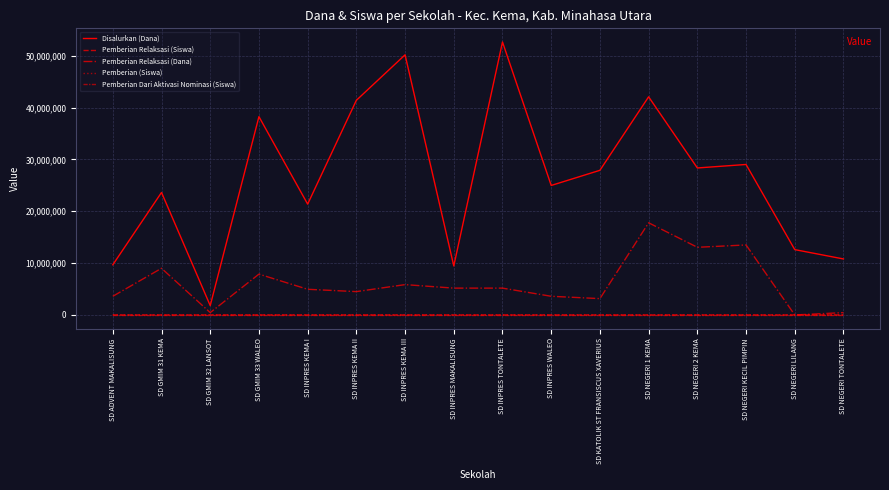

Reading right to left, transcribe all the data shown in this chart.

Disalurkan (Dana): 10800000	12600000	29025000	28350000	42075000	27900000	24975000	52650000	9450000	50175000	41400000	21375000	38250000	1800000	23625000	9675000
Pemberian Relaksasi (Siswa): 1	0	36	34	50	7	12	15	12	21	16	16	22	1	24	13
Pemberian Relaksasi (Dana): 450000	0	13500000	13050000	17775000	3150000	3600000	5175000	5175000	5850000	4500000	4950000	7875000	450000	9000000	3600000
Pemberian (Siswa): 18	16	36	35	57	45	39	107	10	91	62	25	73	1	35	14
Pemberian Dari Aktivasi Nominasi (Siswa): 7	12	0	2	0	13	11	3	1	12	24	13	0	2	0	0